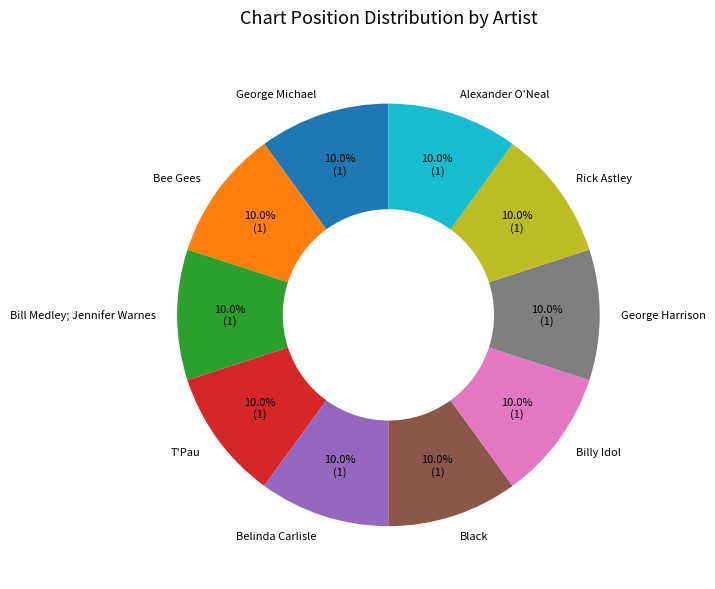

What percentage is the George Michael slice, to the nearest percent?

10%